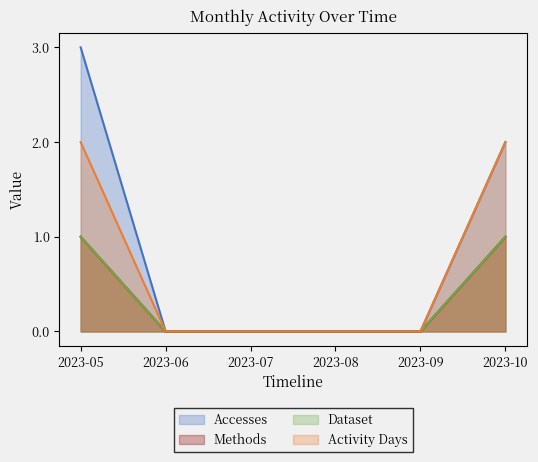

At which category is the sum across all series the highest?

2023-05